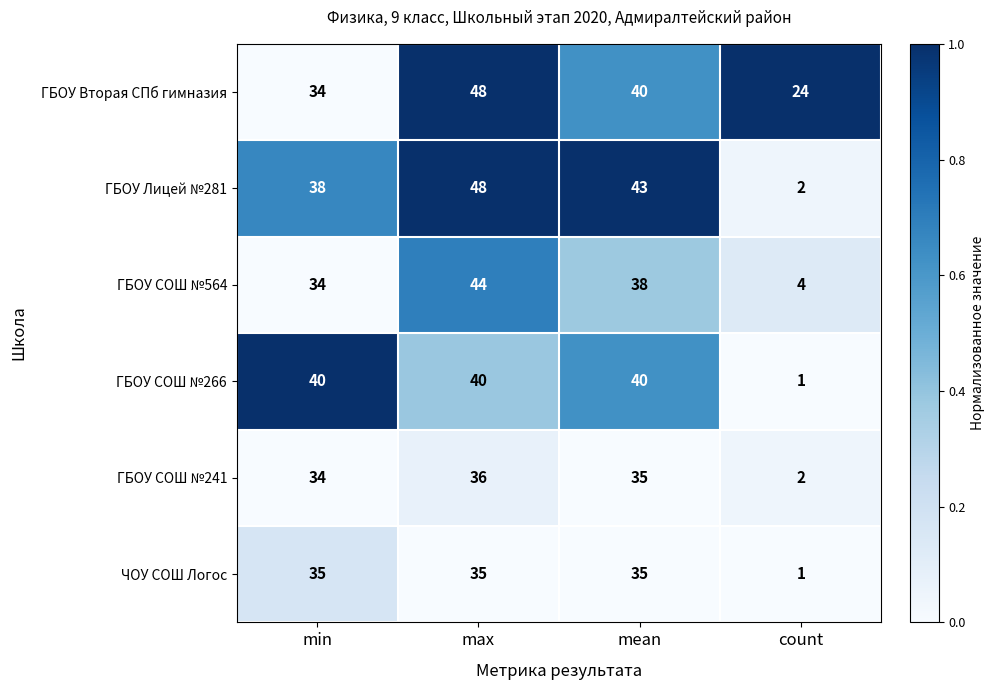

Reading left to right, transcribe all the data shown in this chart.

ГБОУ Вторая СПб гимназия: 34	48	40	24
ГБОУ Лицей №281: 38	48	43	2
ГБОУ СОШ №564: 34	44	38	4
ГБОУ СОШ №266: 40	40	40	1
ГБОУ СОШ №241: 34	36	35	2
ЧОУ СОШ Логос: 35	35	35	1